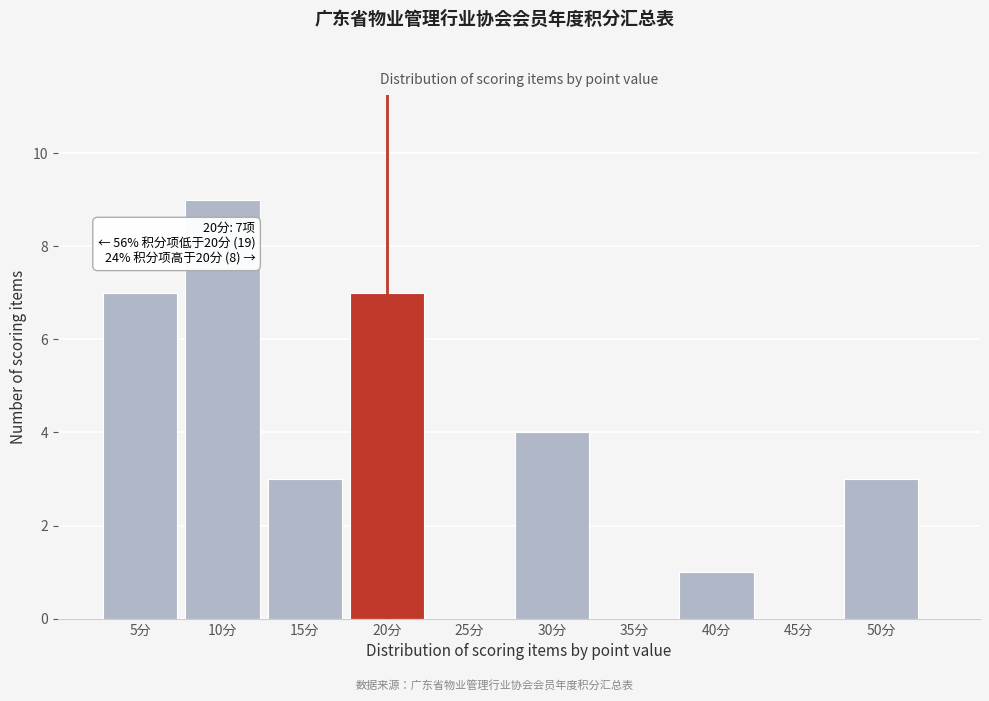

Which range on the x-axis has the tallest bar?

7.5 to 12.5